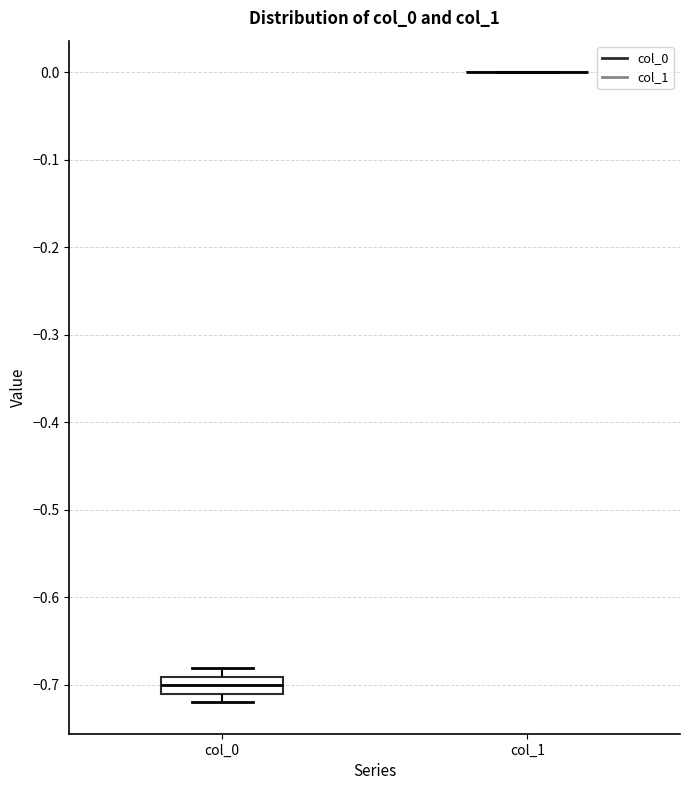

Reading left to right, transcribe this box plot: for each box, give where its median line is, the range the box spans, and where its two whiskers end, as read against the y-axis. The values are not printed on the chart, so give them approximately, as read against the axis.

col_0: median -0.70, box -0.71 to -0.69, whiskers -0.72 to -0.68
col_1: box collapsed to a line at 0.00, whiskers 0.00 to 0.00